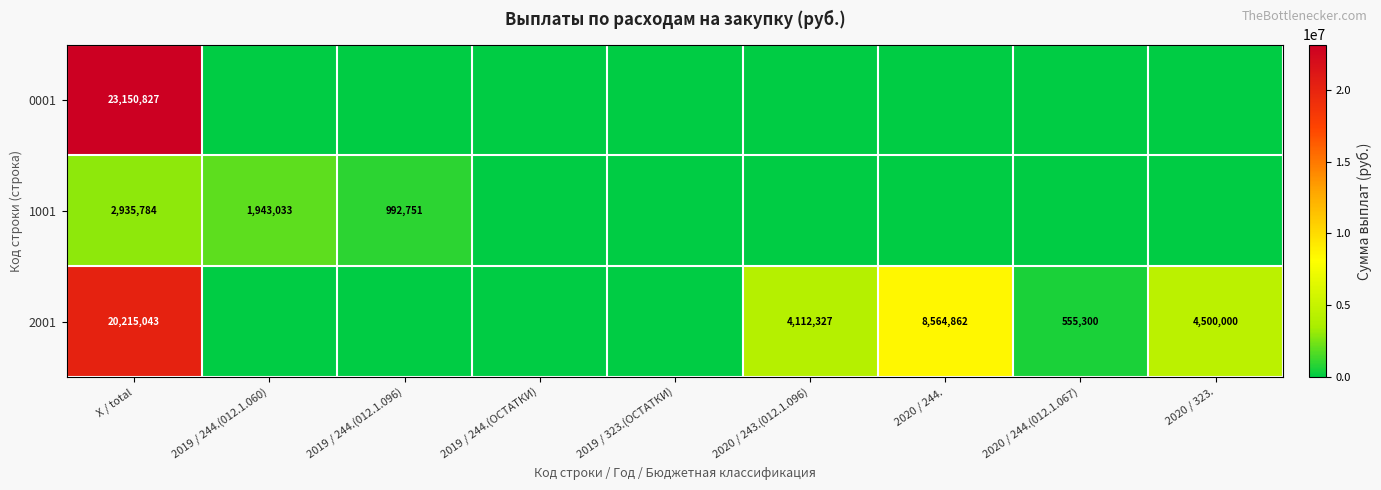

What is the sum of the 2001 values at 2020 / 243.(012.1.096) and 2020 / 244.?

12677189